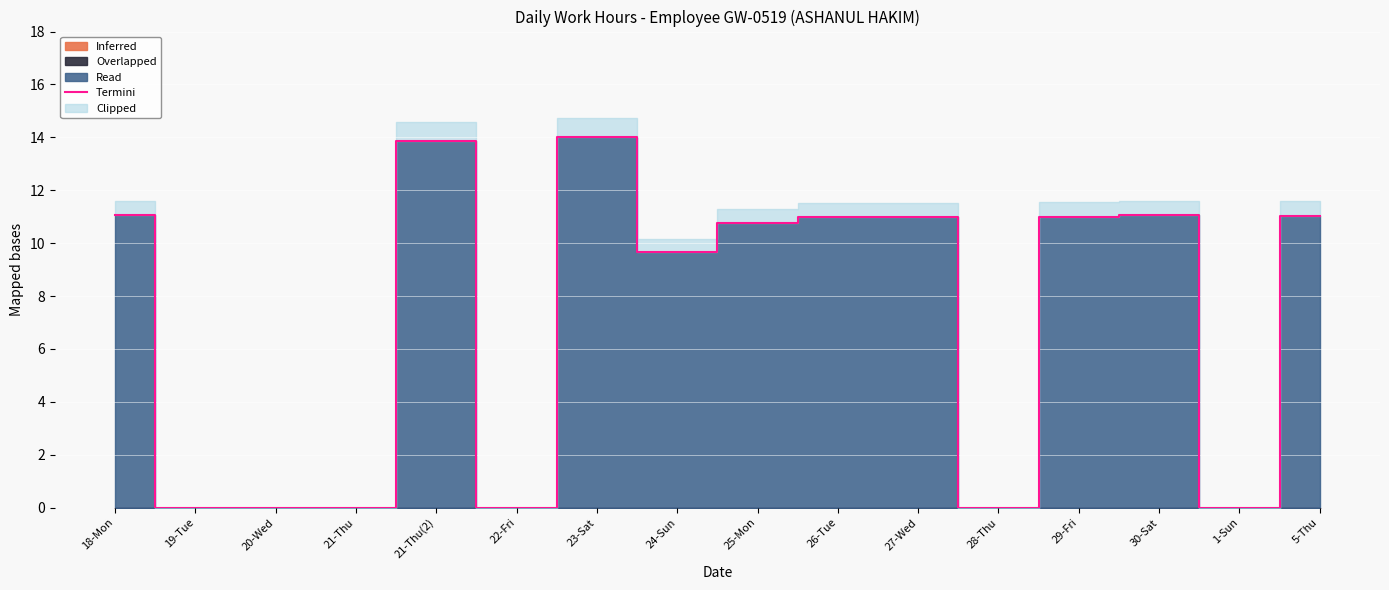

Does the chart display data point markers on the line(s)?

No